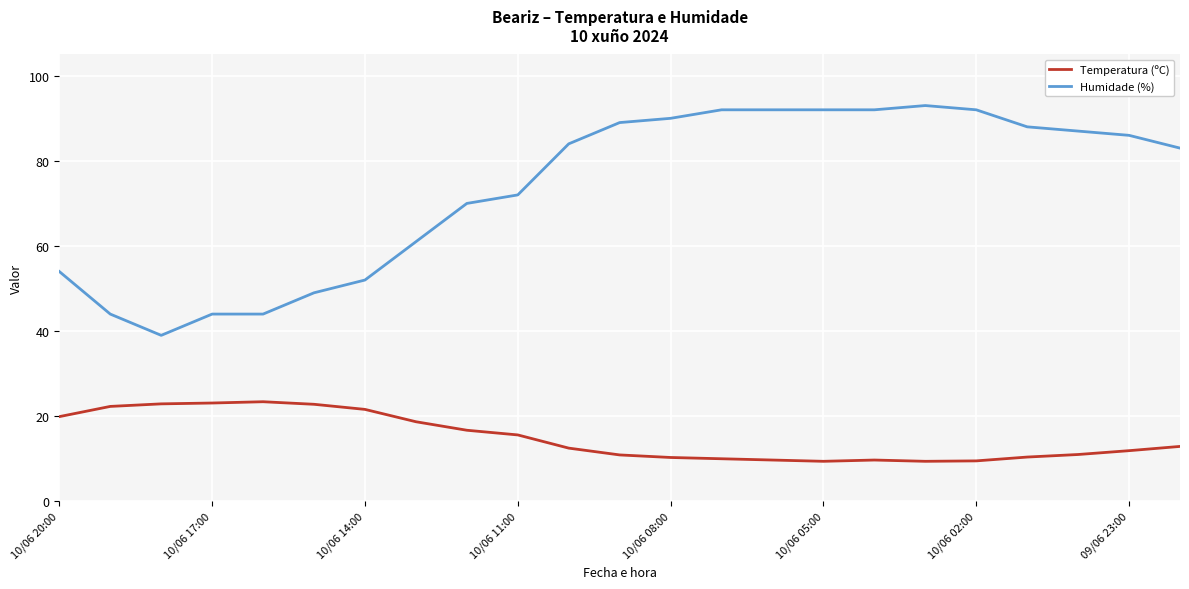

What is the difference between the maximum and minimum values in the Temperatura (ºC) series?

14.0